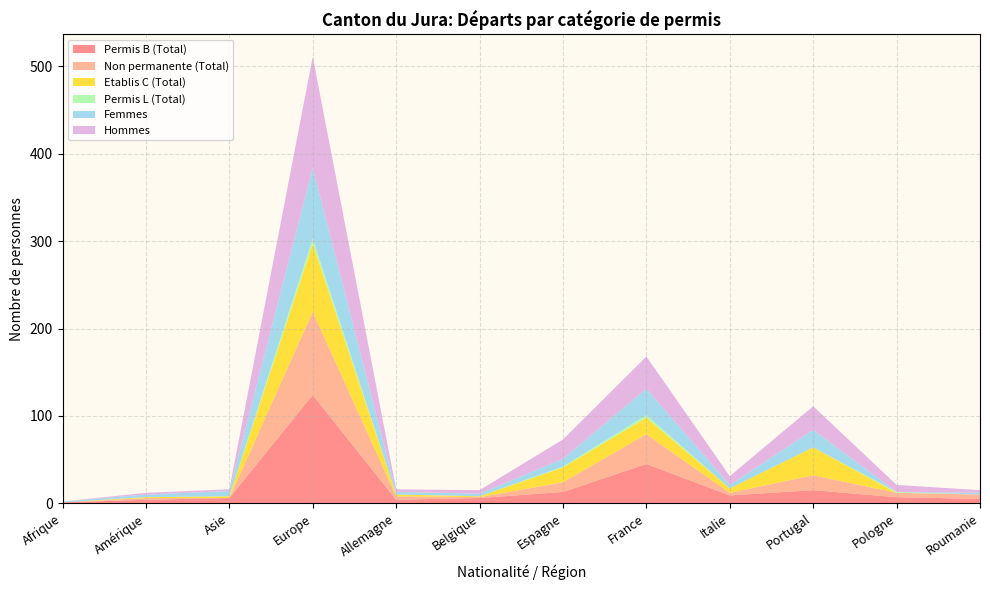

Reading left to right, what are all the values shown in this chart?

Permis B (Total): 1	4	6	124	4	6	13	45	9	15	7	5
Non permanente (Total): 0	2	0	95	4	1	11	34	3	17	5	5
Etablis C (Total): 0	1	2	78	2	1	17	19	5	32	0	0
Permis L (Total): 0	0	0	6	0	0	1	3	0	0	1	0
Femmes: 1	3	6	81	3	3	9	30	4	20	0	2
Hommes: 0	2	2	127	3	4	22	37	10	27	8	3